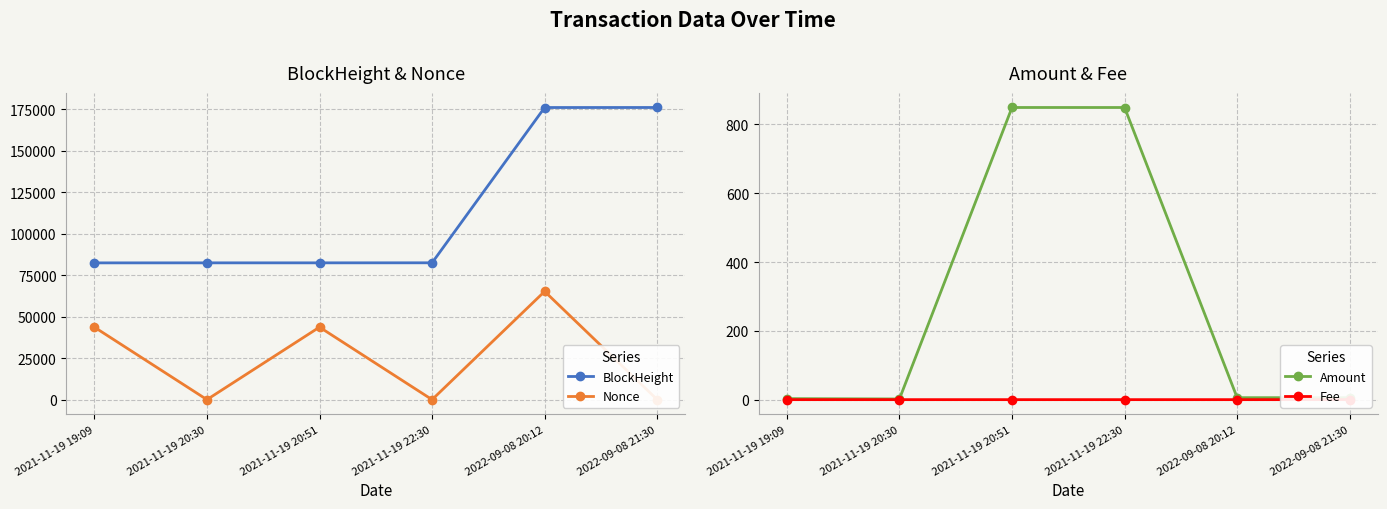

Rank the series at 2021-11-19 20:51 from lowest to highest value.

Fee, Amount, Nonce, BlockHeight